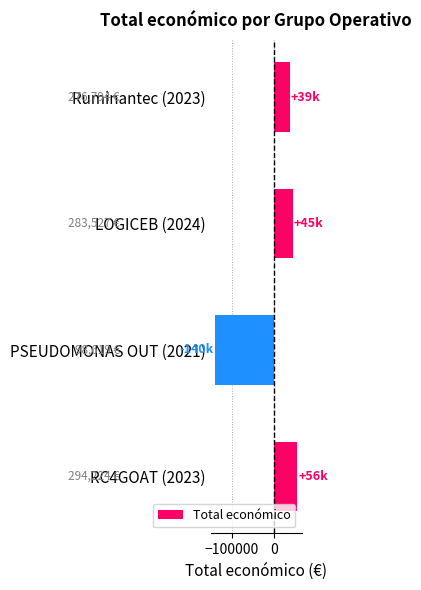

What is the label of the 1st bar from the top?

Ruminantec (2023)